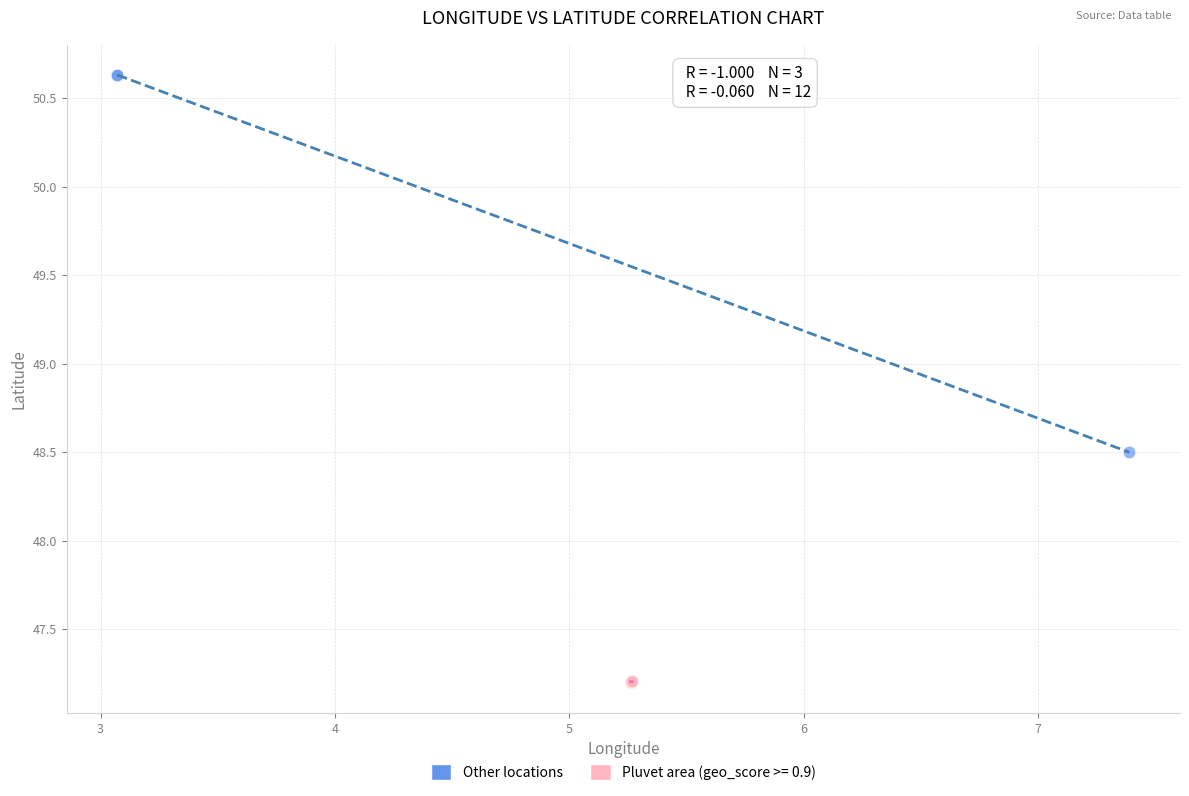

Which series reaches the maximum Y coordinate?

Other locations